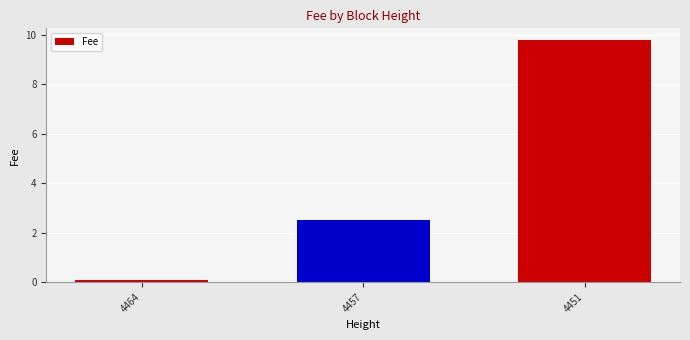

What is the approximate value at 4457?

2.5